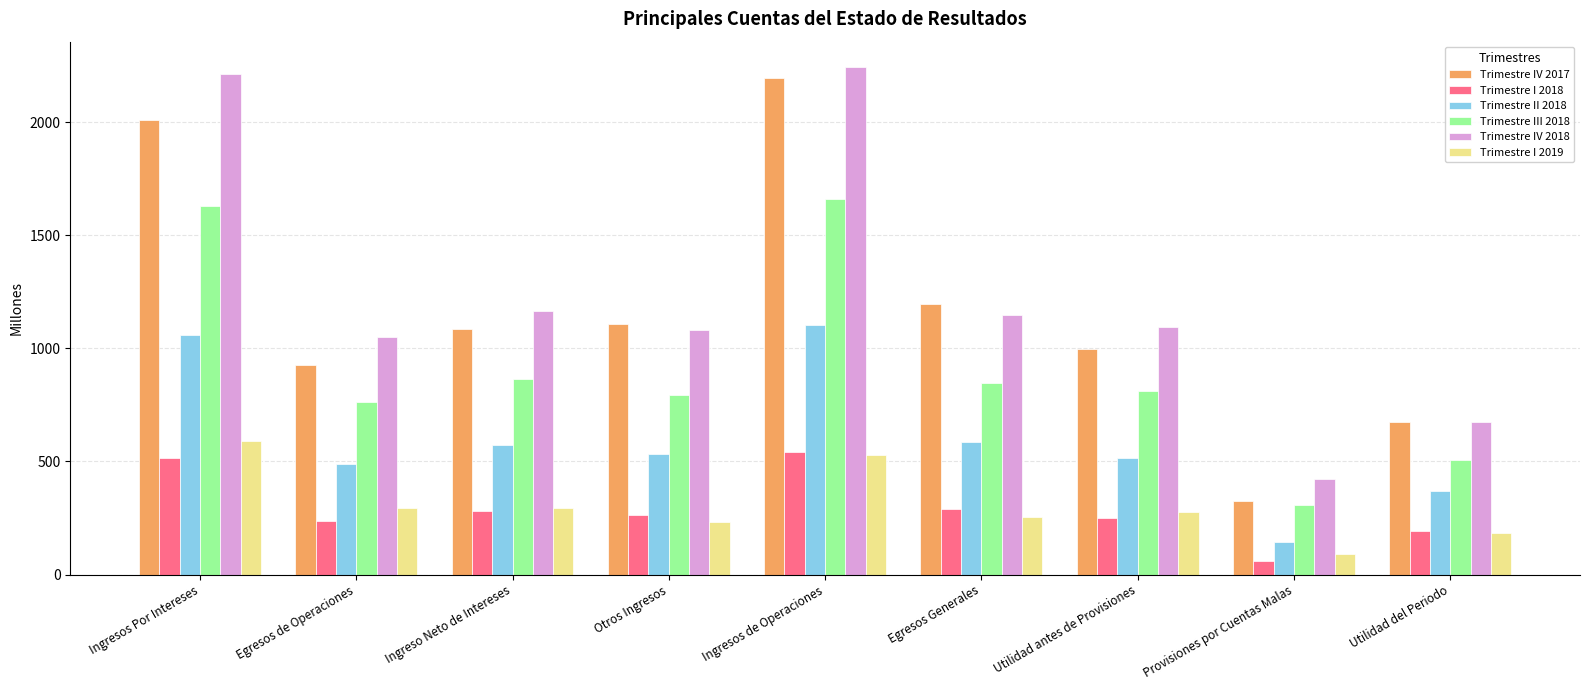

What is the value of the Trimestre III 2018 bar at the 9th from the left?

507.7